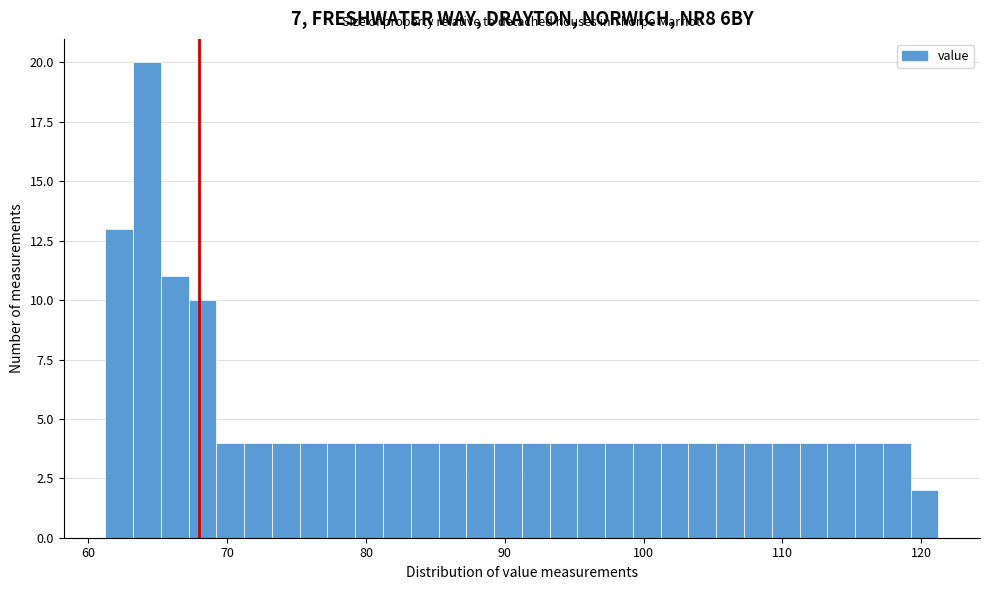

Read against the x-axis, roughly where is the centre of the tallest bar?

64